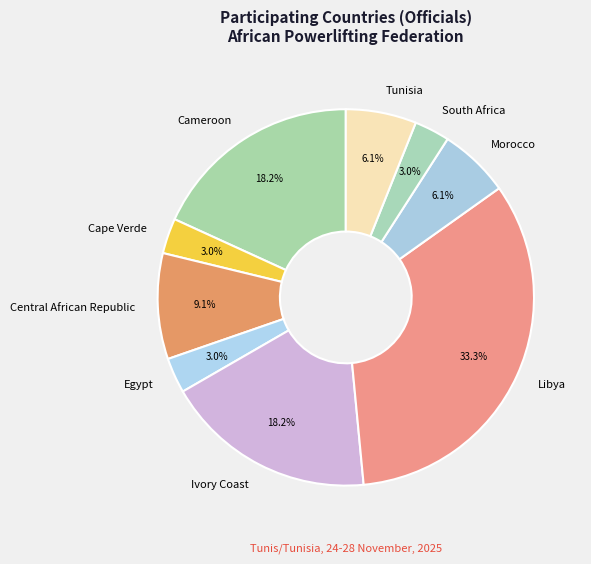

Approximately how many times larger is the value at Cameroon compared to Tunisia?

3.0